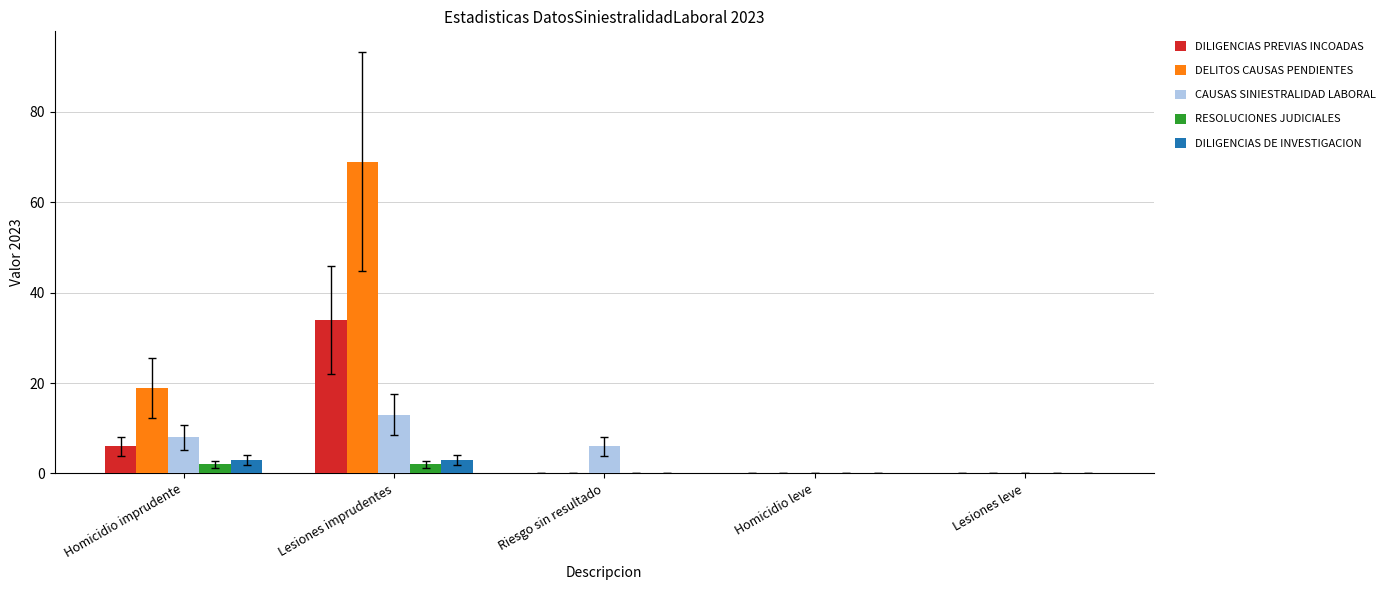

How many distinct data groups are displayed?

5